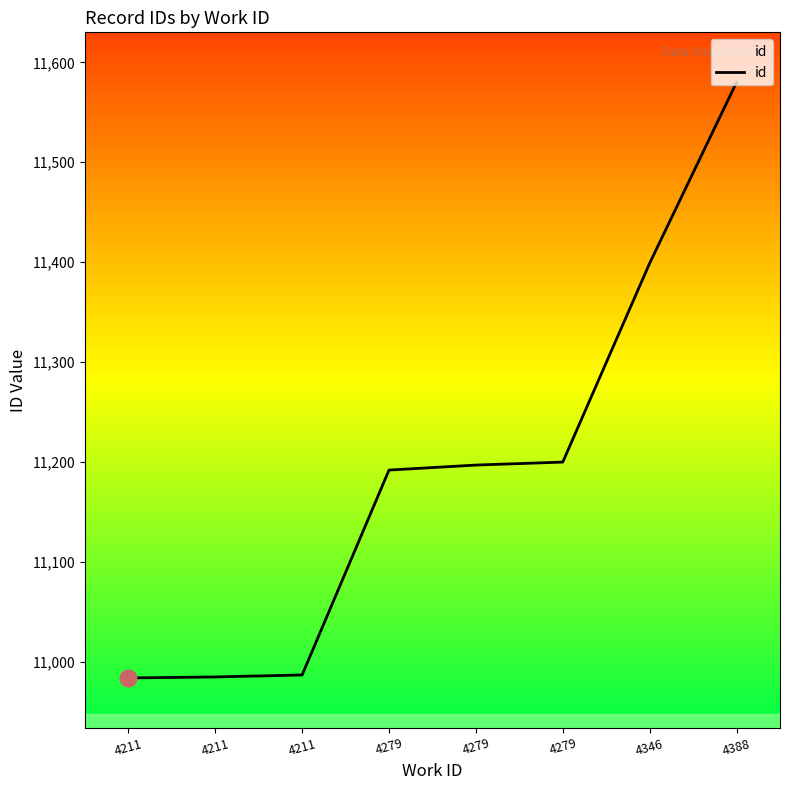

What is the average value?

11190